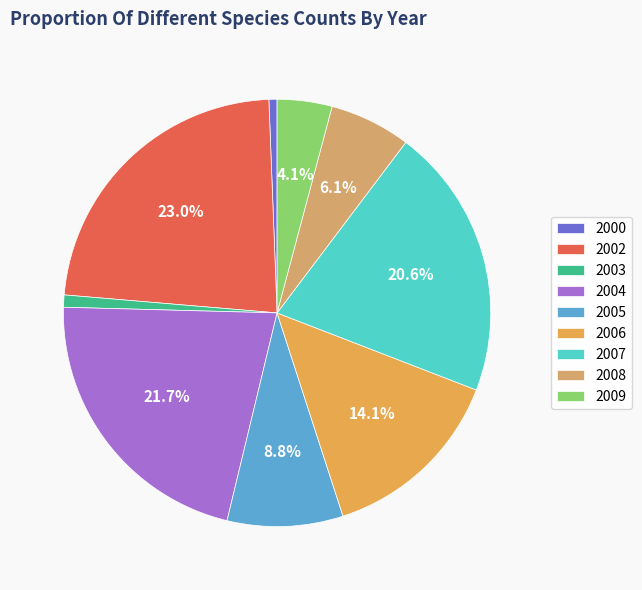

To the nearest percent, what is the average slice percentage?

11%